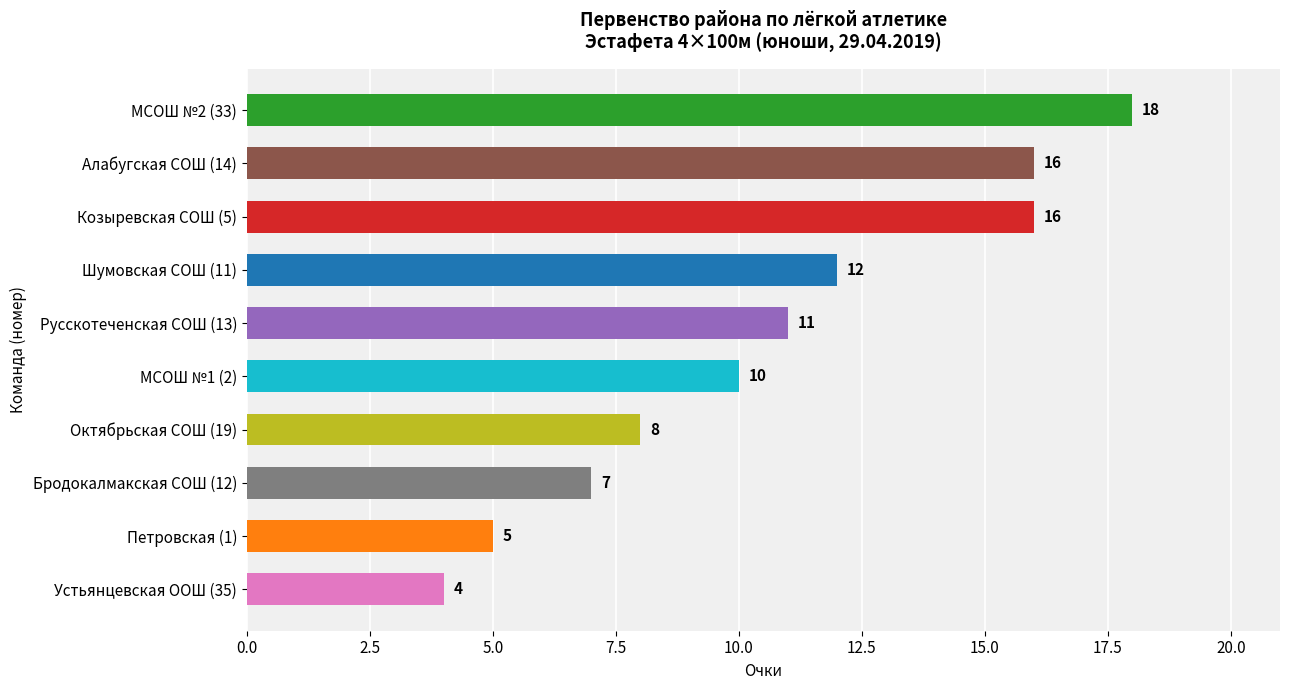

Is it true that the value at Русскотеченская СОШ (13) is 11?

True